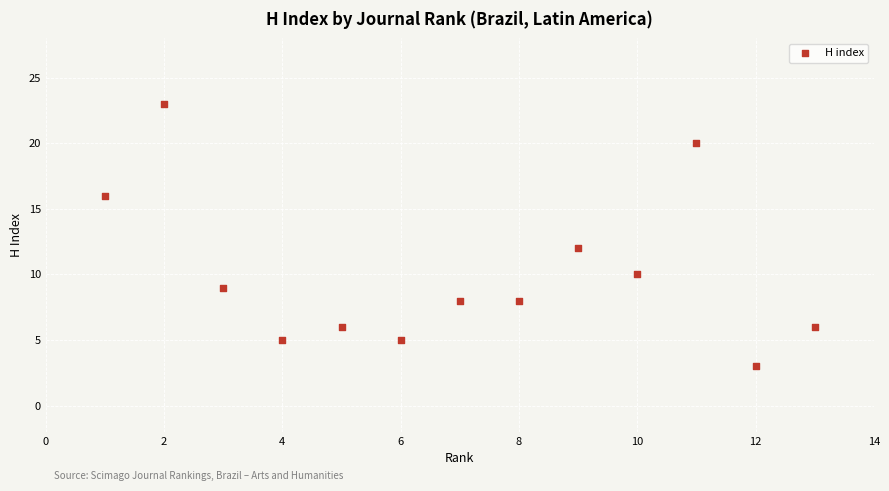

What Y value in the scatter plot is closest to 13?

12